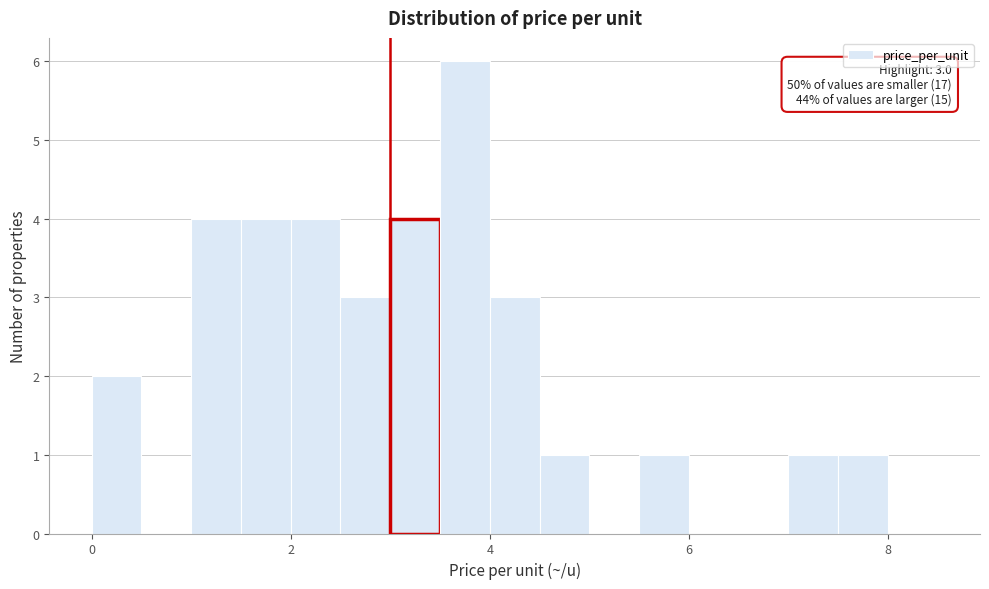

Read against the x-axis, roughly where is the centre of the tallest bar?

3.8